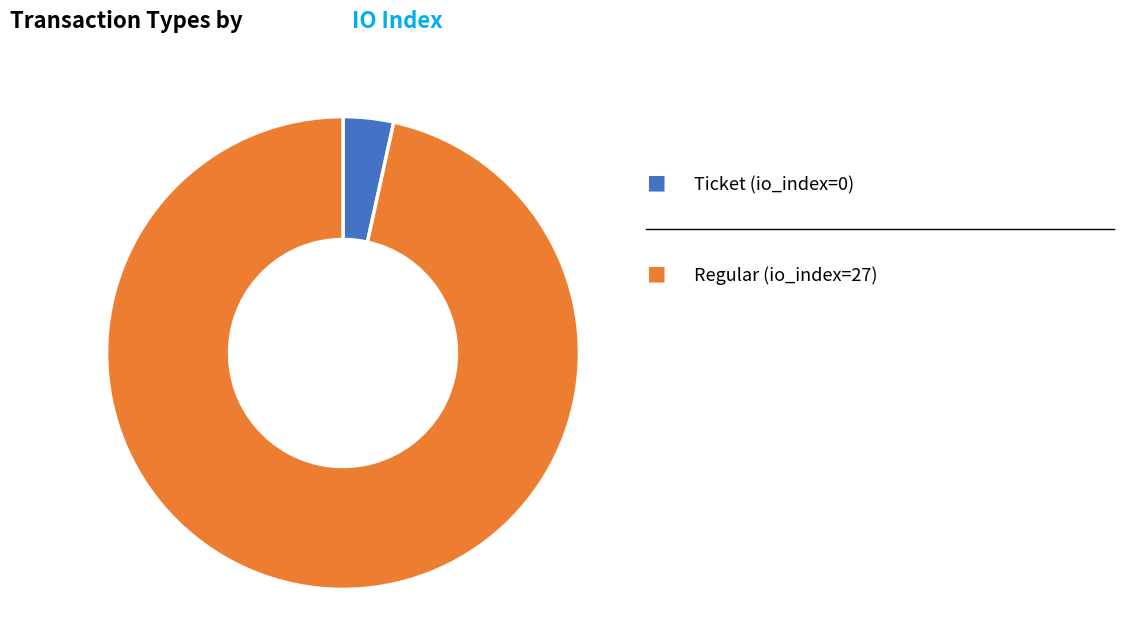

Is there a majority slice in this chart?

Yes